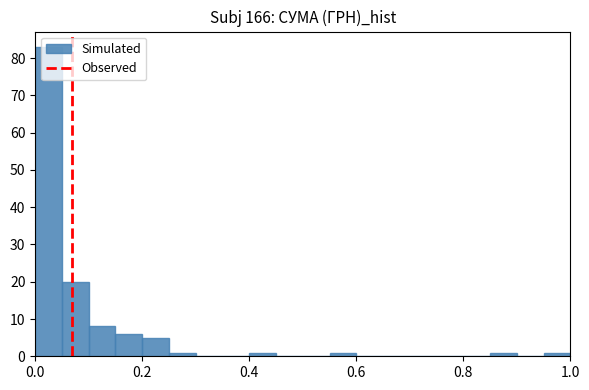

Around what value on the x-axis is the tallest bar? Give the approximate position of its centre, as read against the axis.

0.02